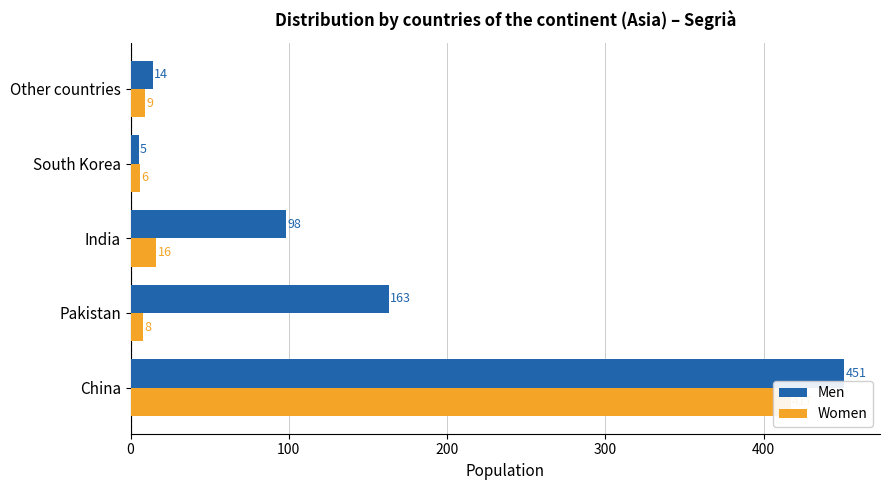

What is the maximum value shown in the chart?

451